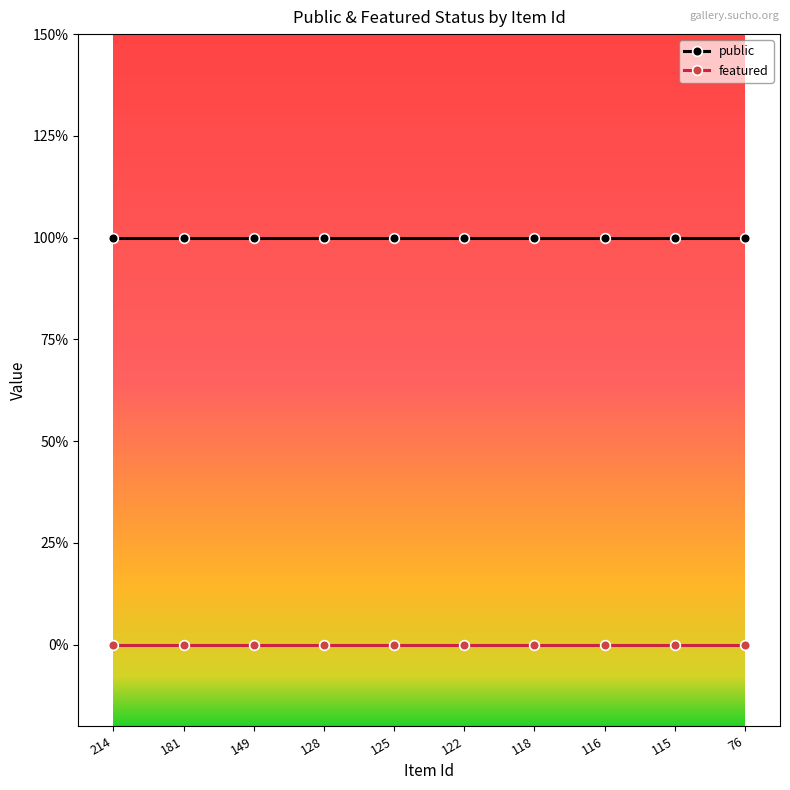

Does the chart have visible grid lines?

No